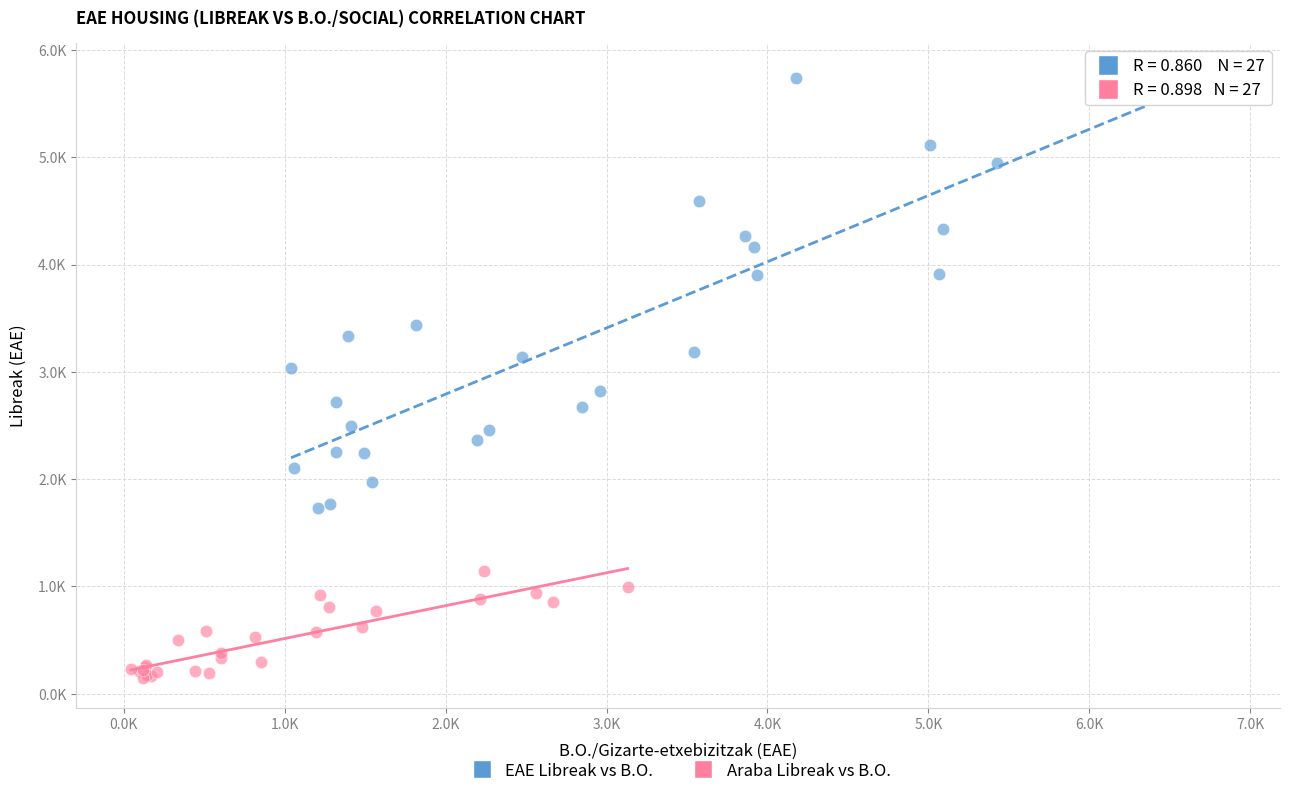

Which series reaches the maximum Y coordinate?

EAE Libreak vs B.O.